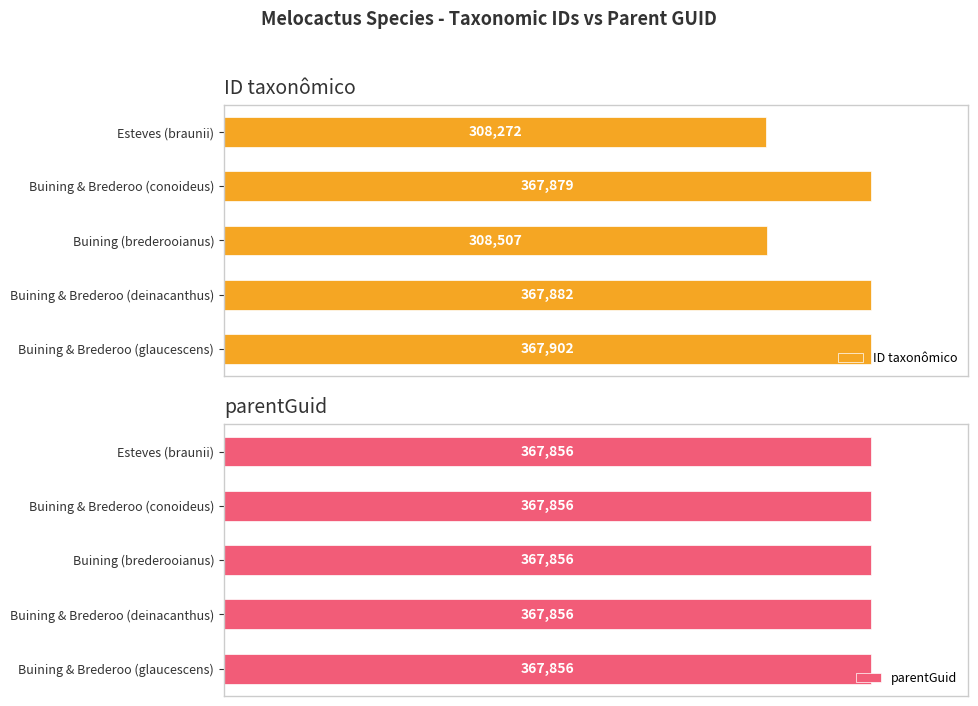

At which label is ID taxonômico closest to 338087?

Buining (brederooianus)